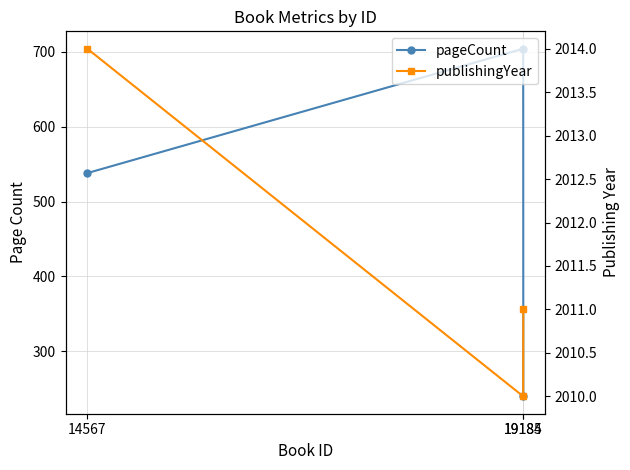

Count the number of categories in the chart.

3